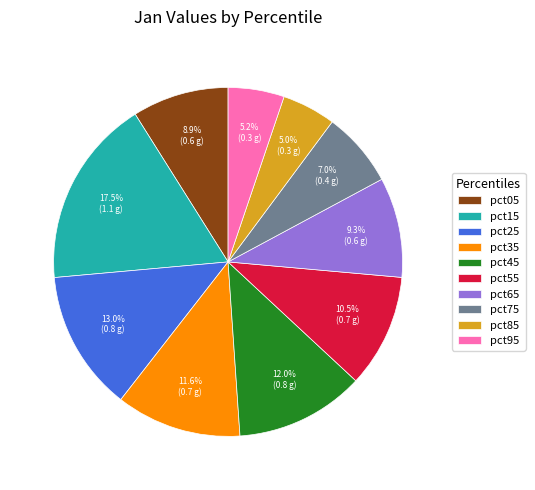

To the nearest percent, what is the combined percentage of pct35 and pct45?

24%